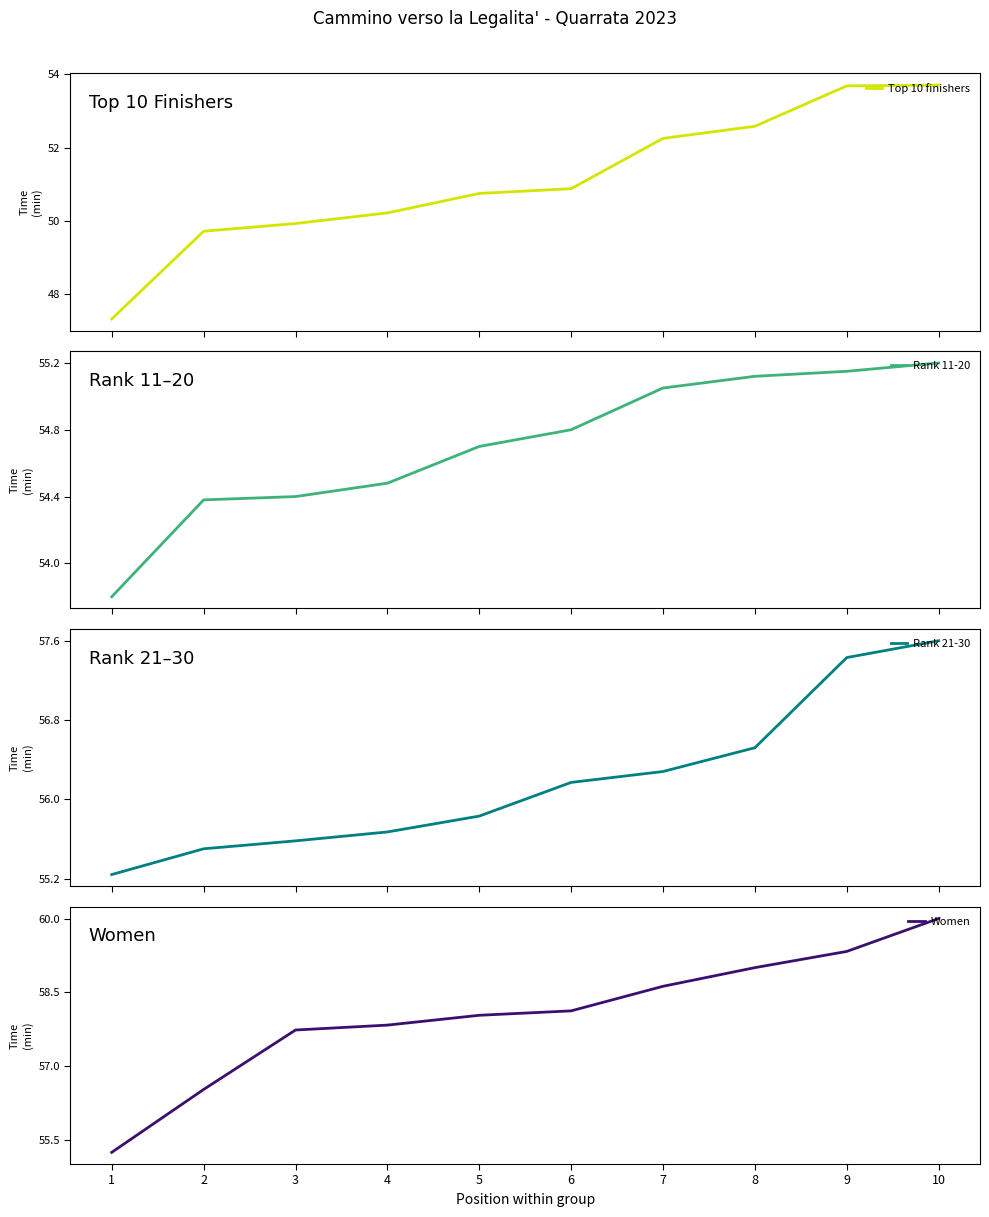

Reading right to left, what are all the values shown in this chart?

Top 10 finishers: 53.7	53.7	52.6	52.2	50.9	50.8	50.2	49.9	49.7	47.3
Rank 11-20: 55.2	55.1	55.1	55.0	54.8	54.7	54.5	54.4	54.4	53.8
Rank 21-30: 57.6	57.4	56.5	56.3	56.2	55.8	55.7	55.6	55.5	55.2
Women: 60.0	59.3	59.0	58.6	58.1	58.0	57.8	57.7	56.5	55.2